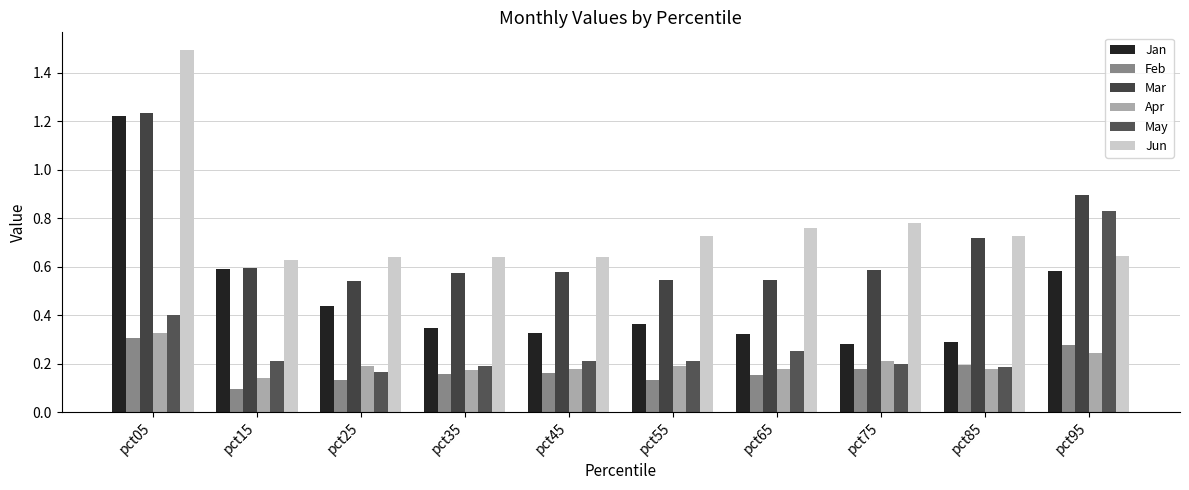

Does the chart contain any negative values?

No